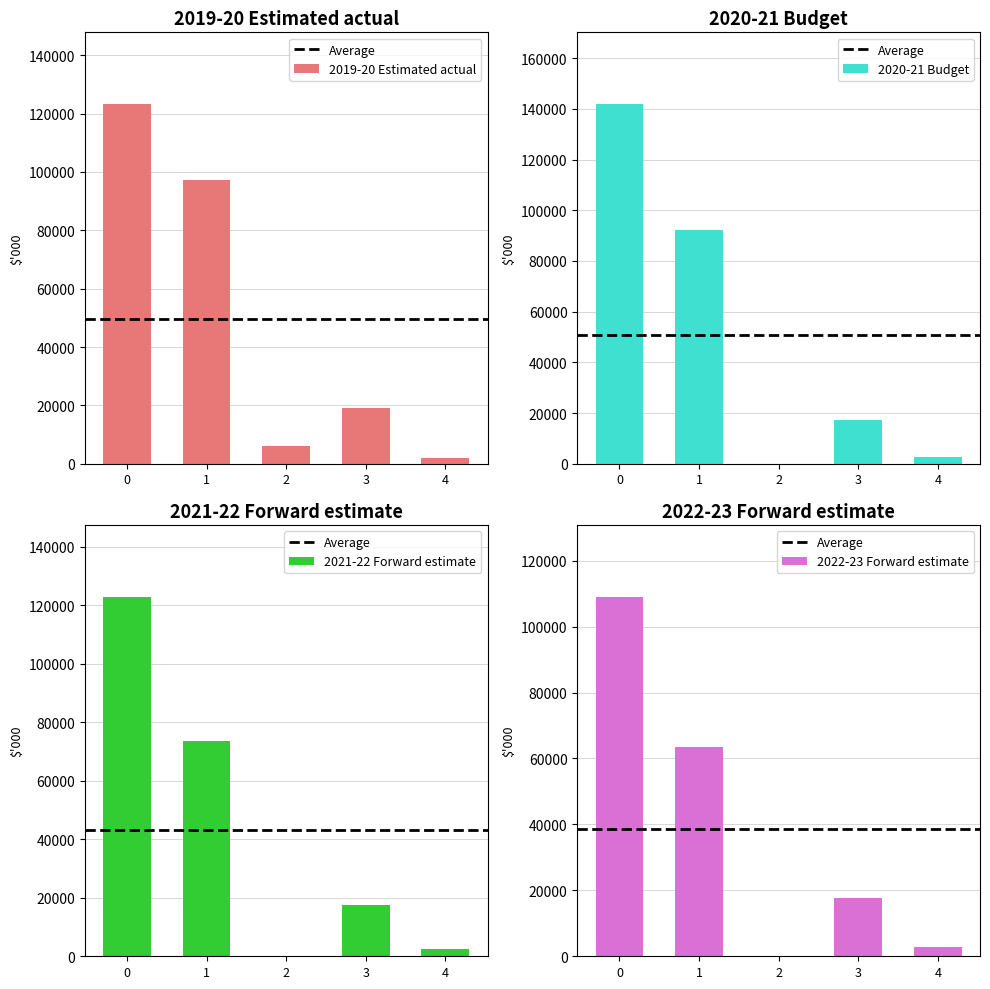

How many distinct data groups are displayed?

4